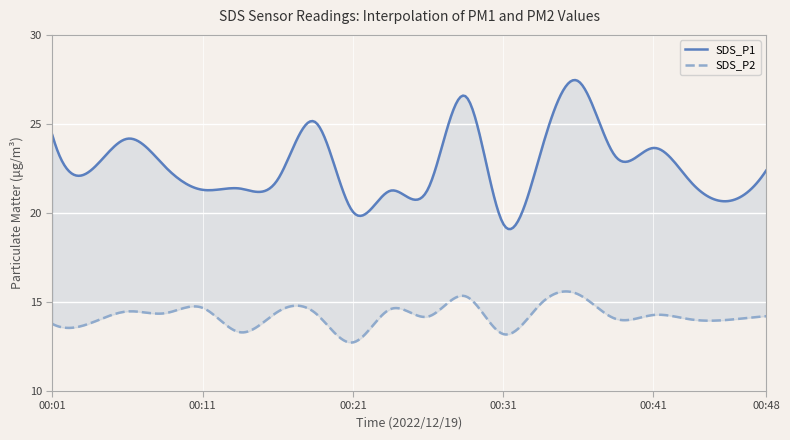

Which series has the largest range (max minus min)?

SDS_P1